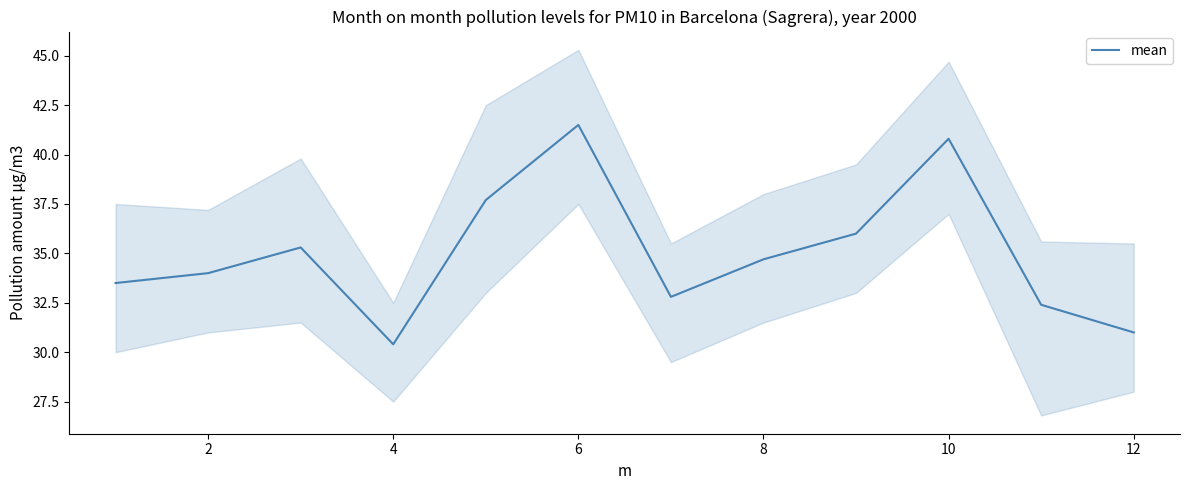

At which label does mean reach its minimum?

4